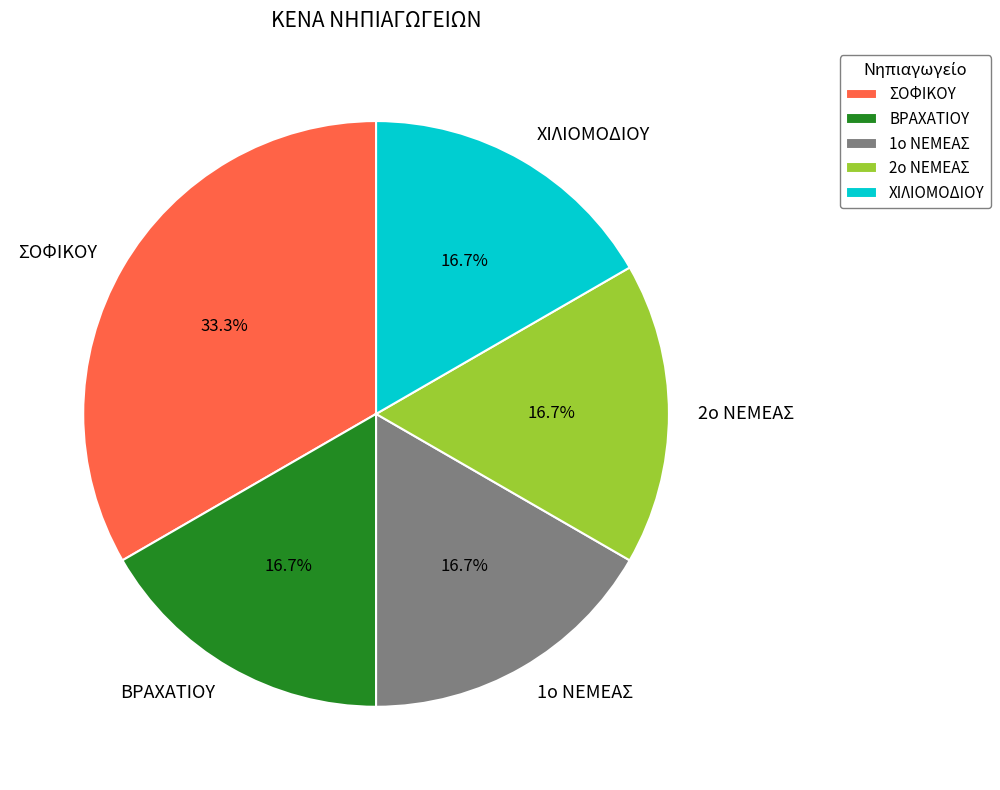

What portion of the pie excludes ΒΡΑΧΑΤΙΟΥ?

83.3%